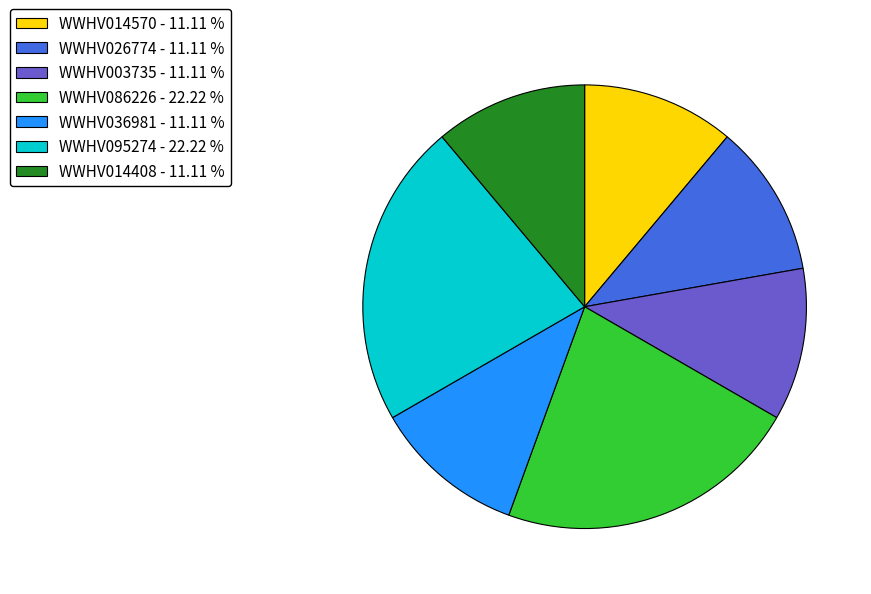

Does WWHV026774 represent more than half of the total?

No